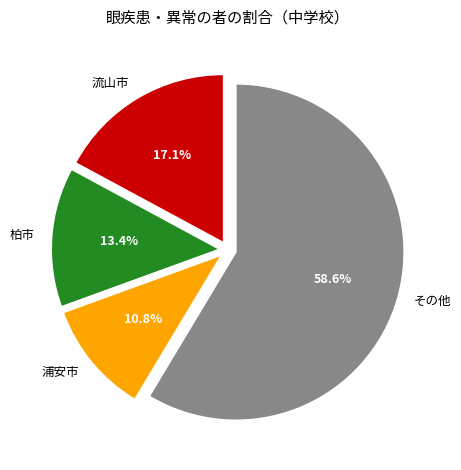

Which category has the biggest portion of the pie?

その他